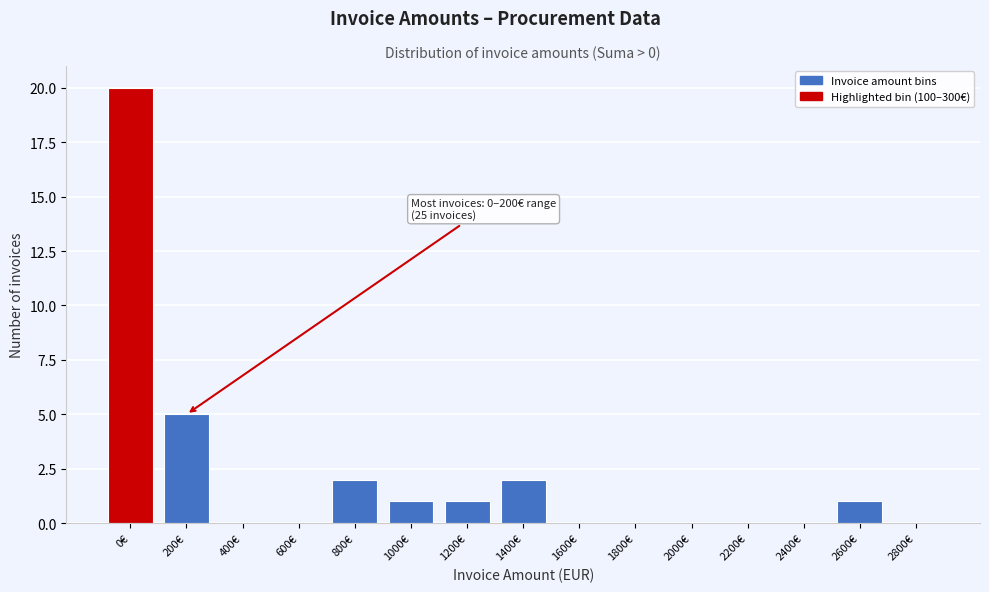

Reading left to right, transcribe all the data shown in this chart.

0€=20	200€=5	400€=0	600€=0	800€=2	1000€=1	1200€=1	1400€=2	1600€=0	1800€=0	2000€=0	2200€=0	2400€=0	2600€=1	2800€=0